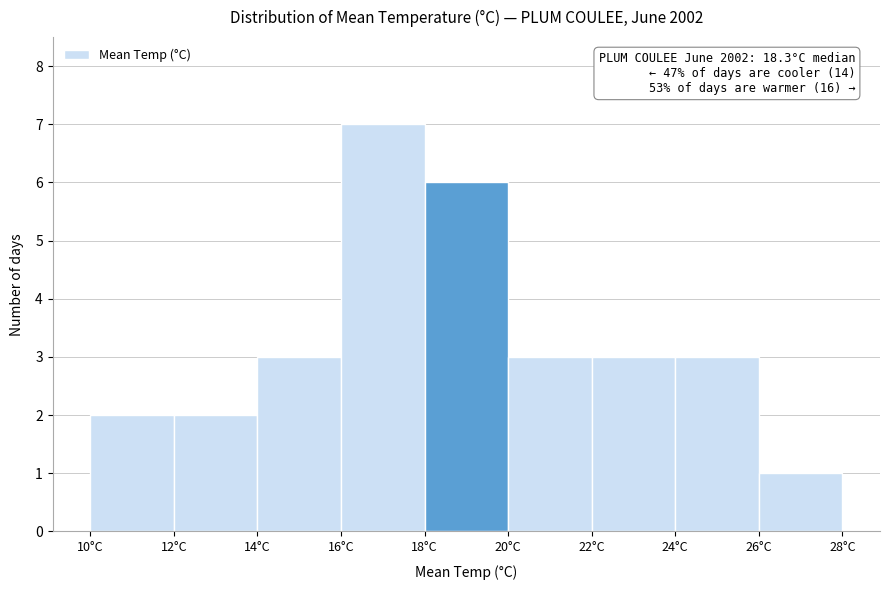

Which range on the x-axis has the tallest bar?

16 to 18